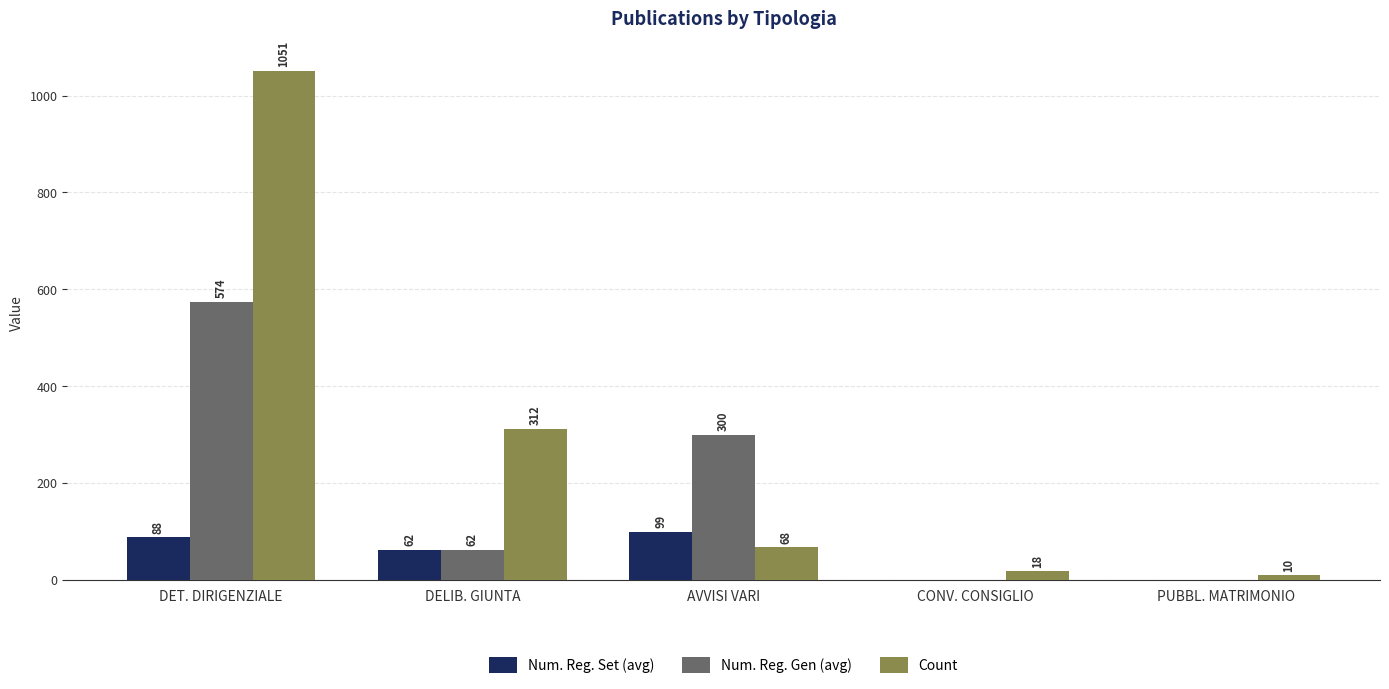

Is the value of Num. Reg. Set (avg) at CONV. CONSIGLIO greater than the value of Num. Reg. Gen (avg) at AVVISI VARI?

No